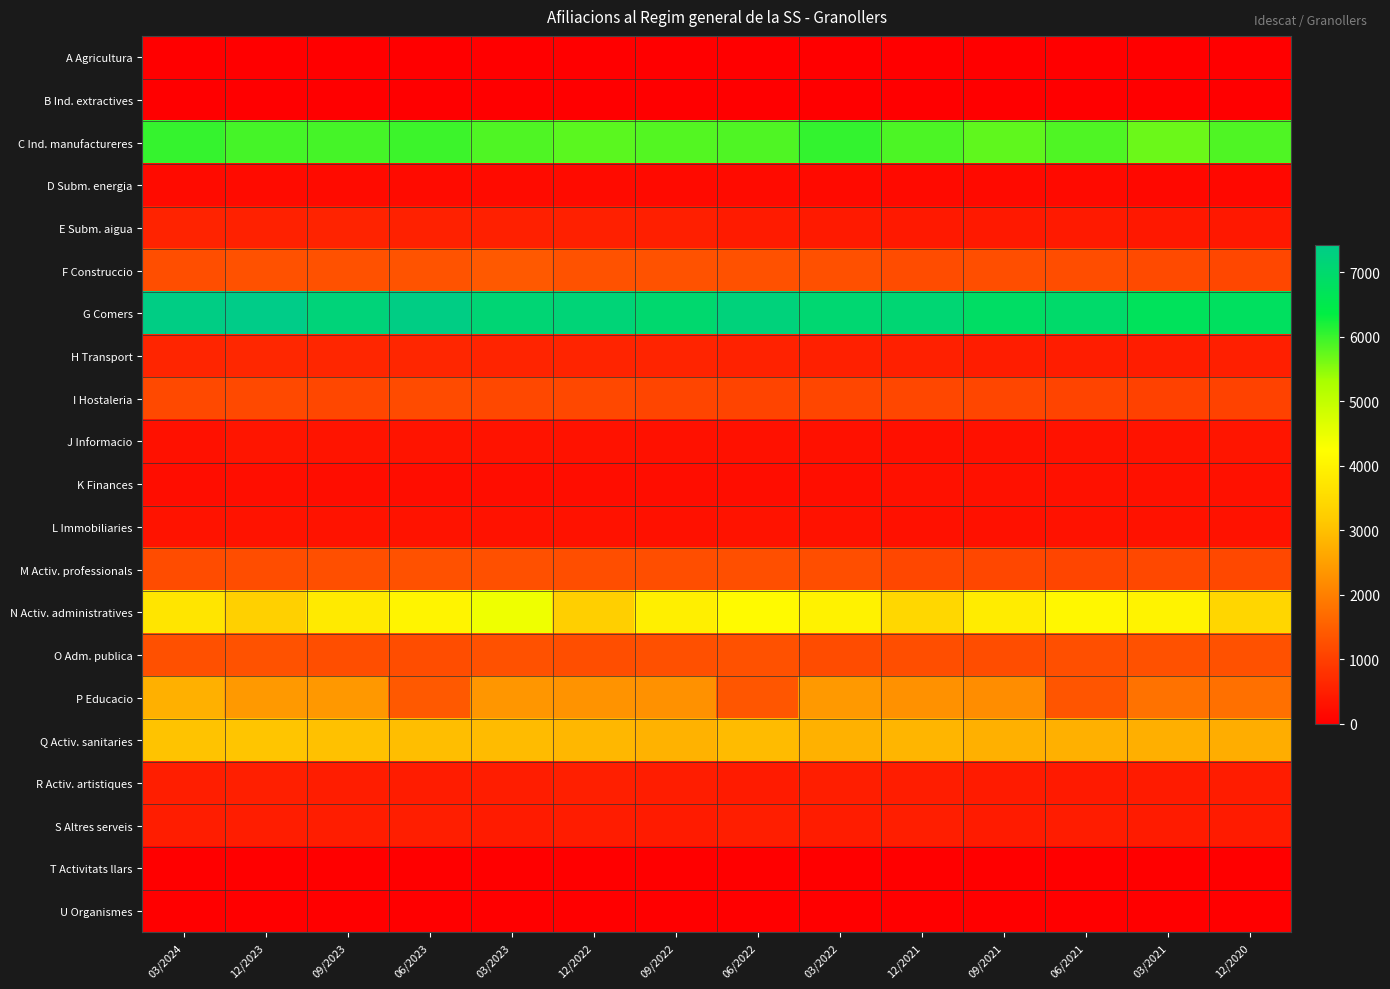

At which category does the chart reach its minimum across all series?

03/2024